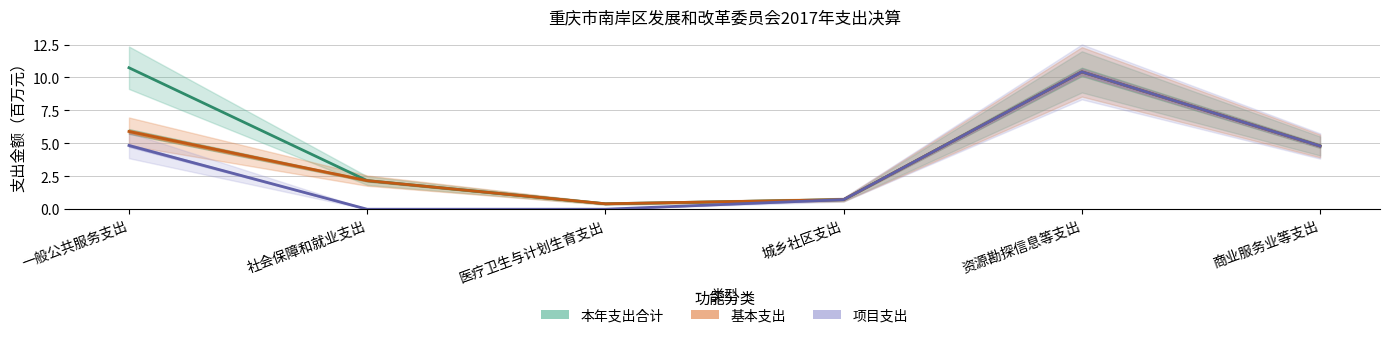

Does the chart have visible grid lines?

Yes